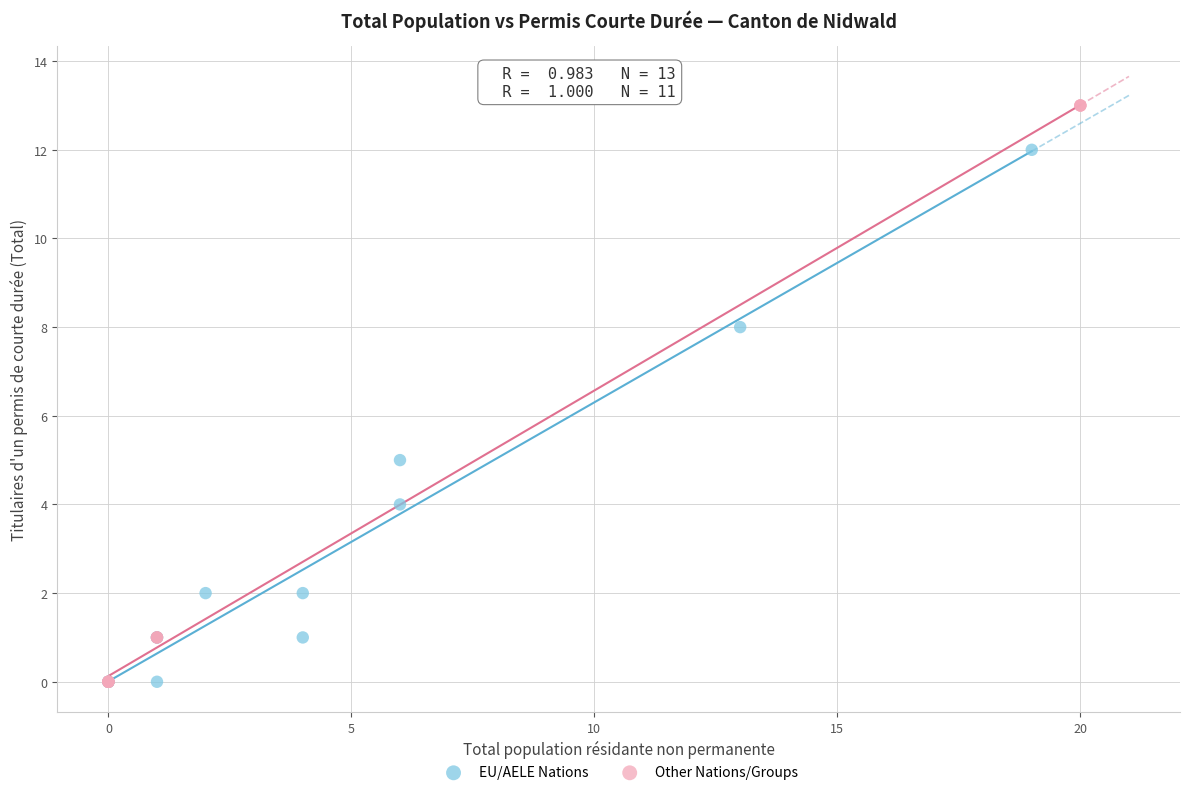

Which series reaches the maximum Y coordinate?

Other Nations/Groups